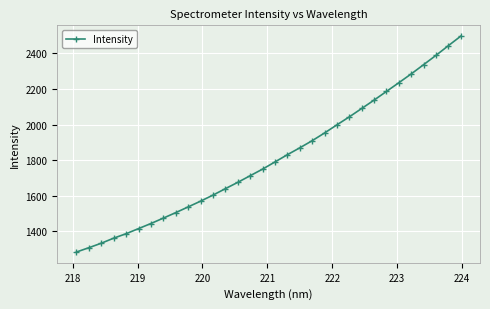

True or false: the data has more than 2 interior local peaks.

False